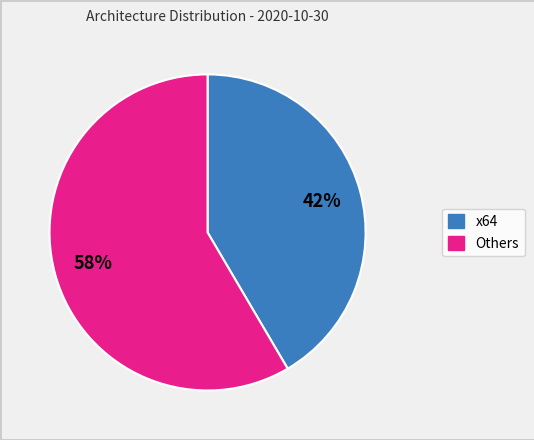

Is there a majority slice in this chart?

Yes